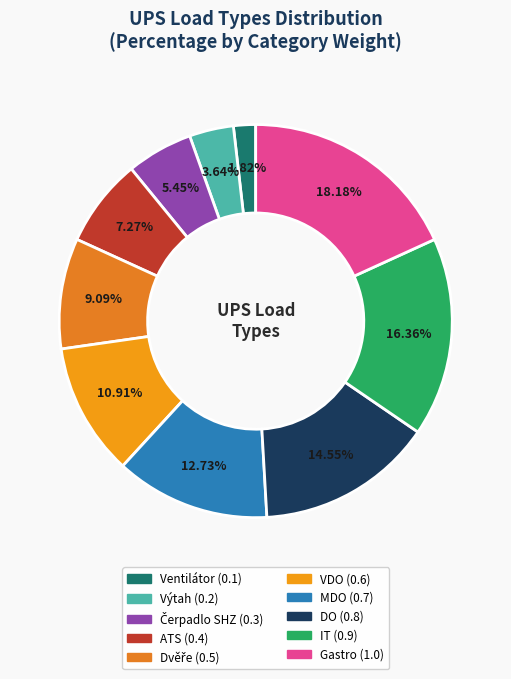

To the nearest percent, what is the difference between the largest and smallest slice percentages?

16%